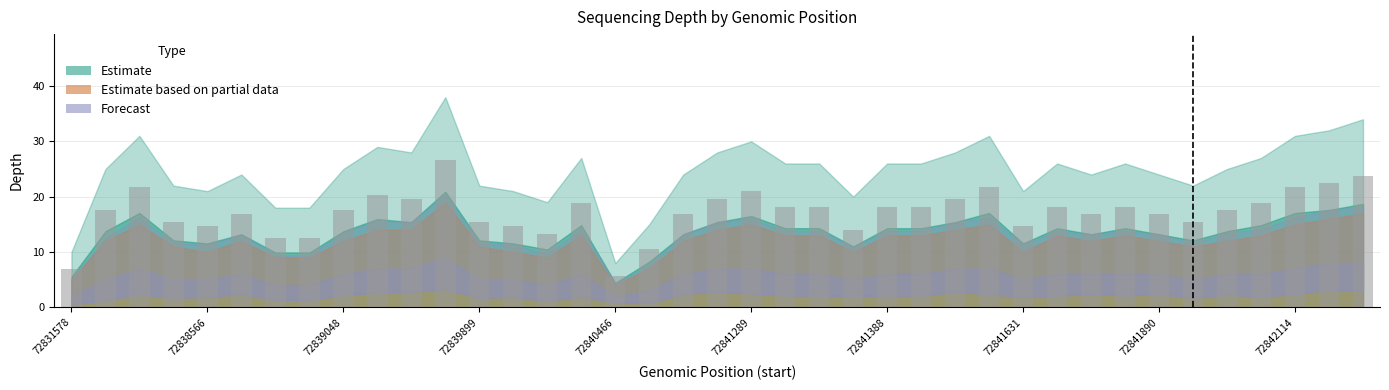

What is the average value?

17.2